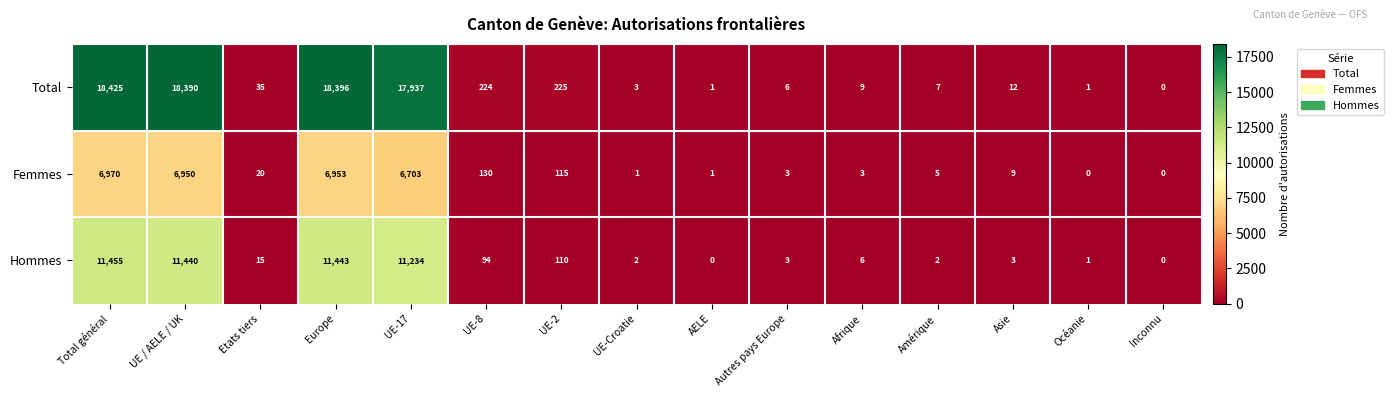

How many data points in Femmes are less than 9?

7